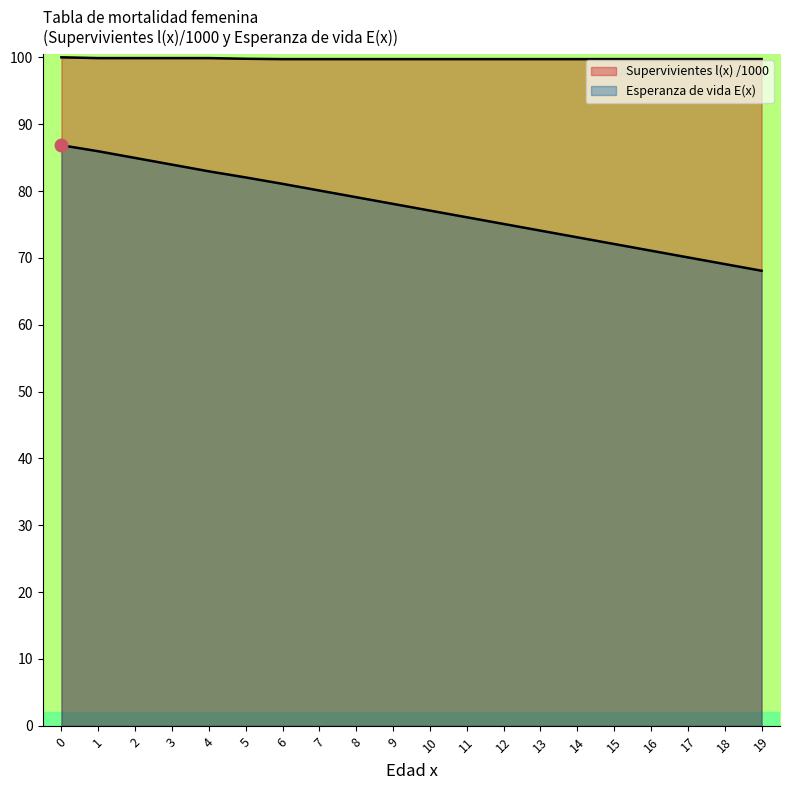

Does the chart display data point markers on the line(s)?

No